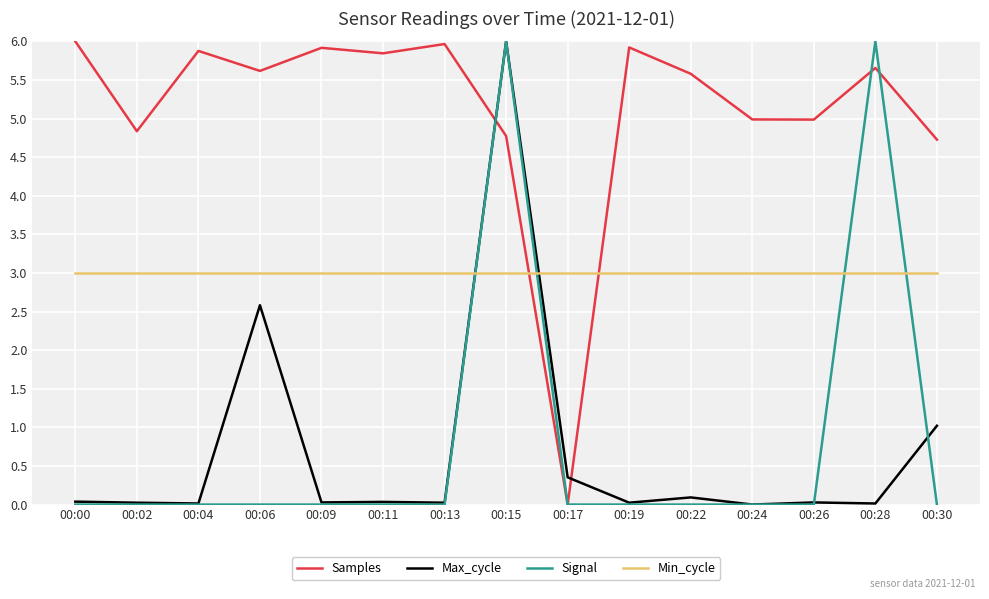

Which series changed the most between 00:02 and 00:04?

Samples